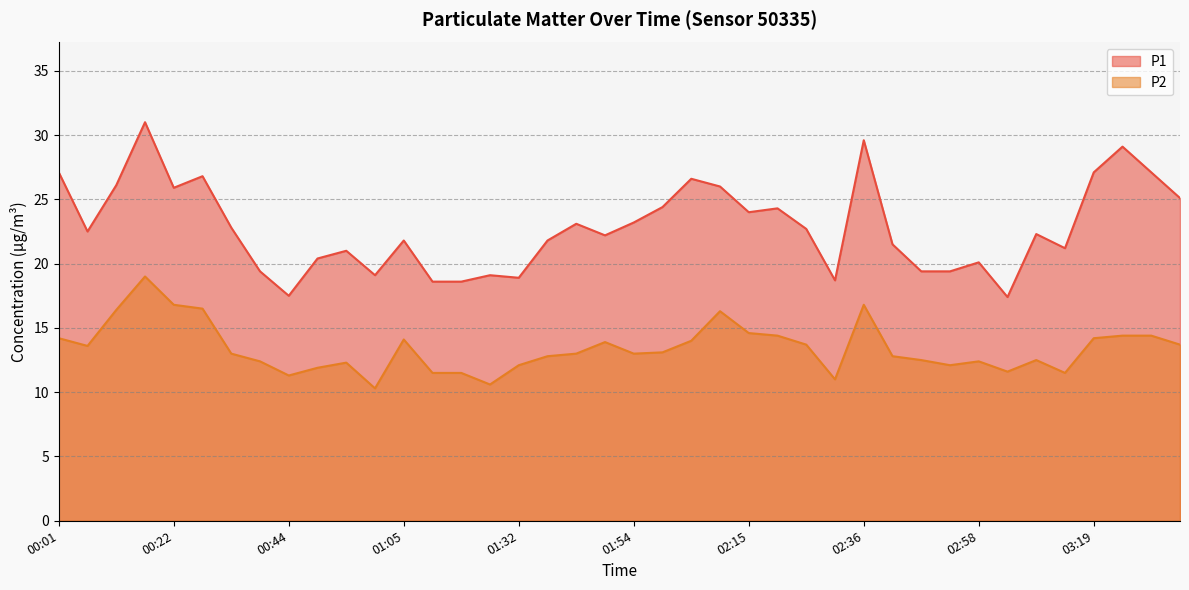

Rank the series by their average value, from highest to lowest.

P1, P2